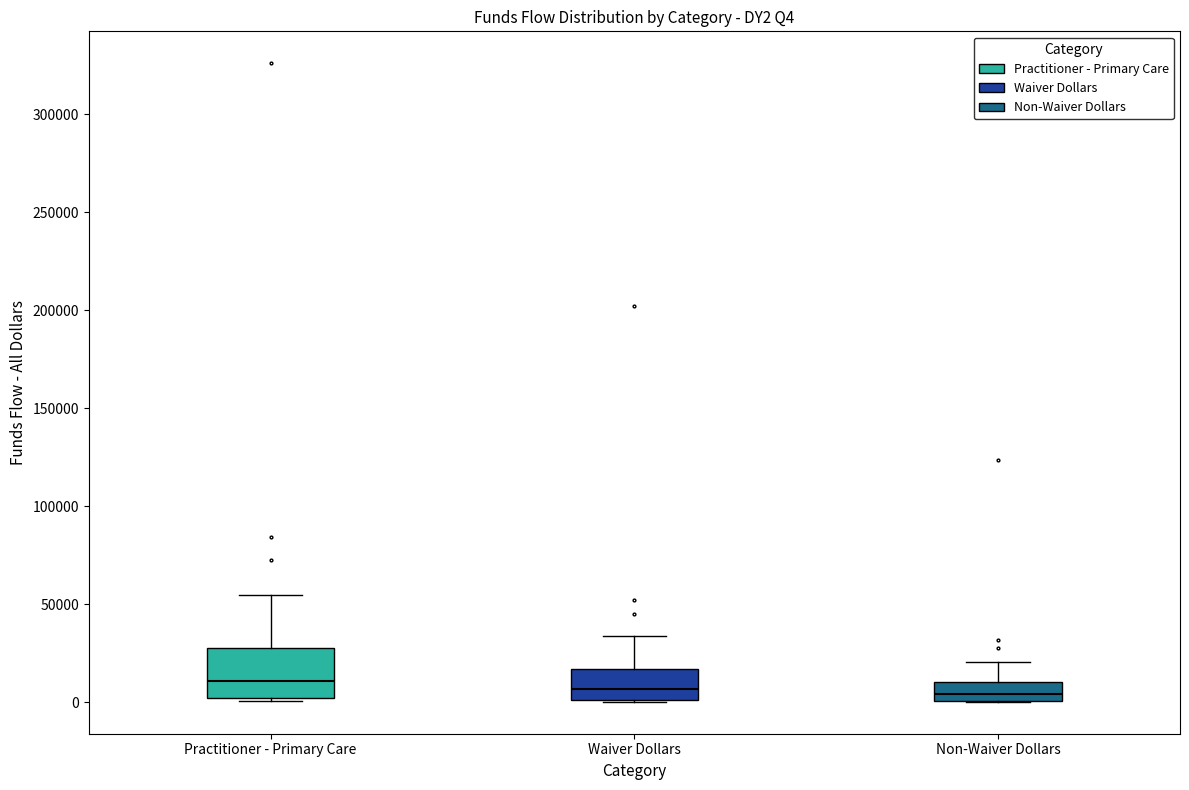

Where does the upper whisker of the box for Waiver Dollars end on the y-axis? The values are not printed on the chart, so give them approximately, as read against the axis.

35000